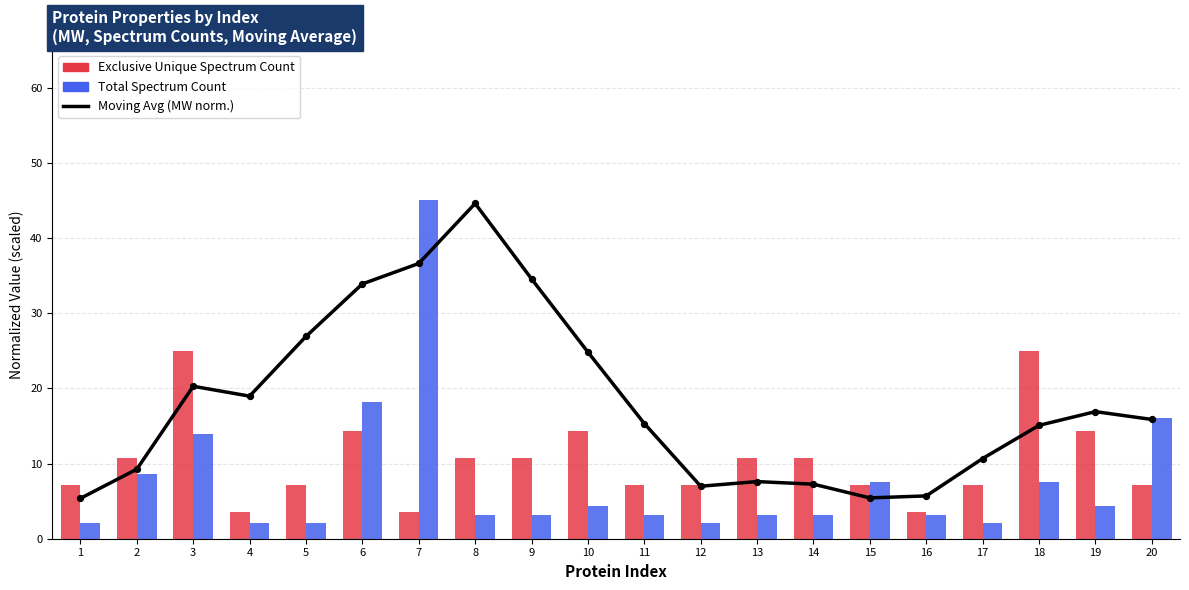

Between 12 and 16, which is larger?

12